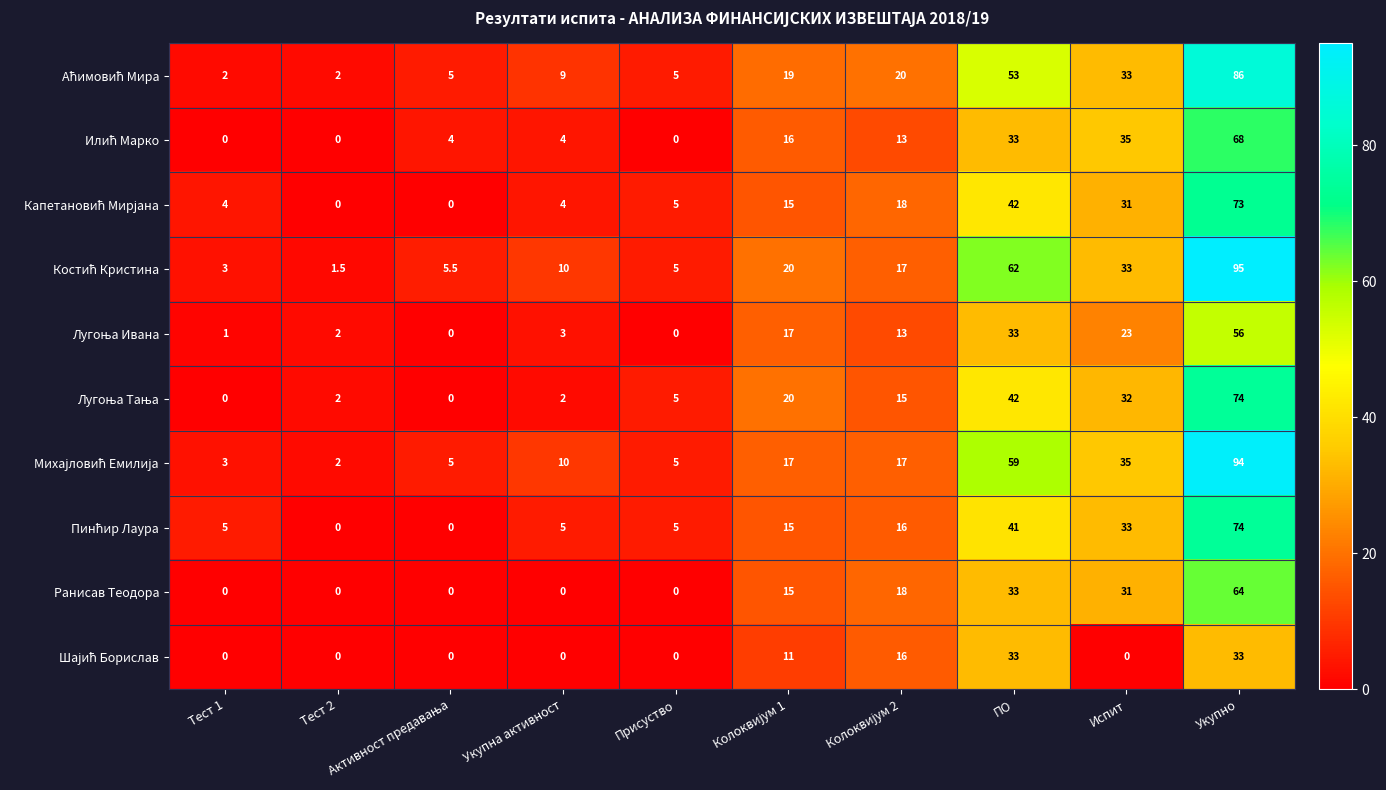

At which category is the sum across all series the highest?

Укупно